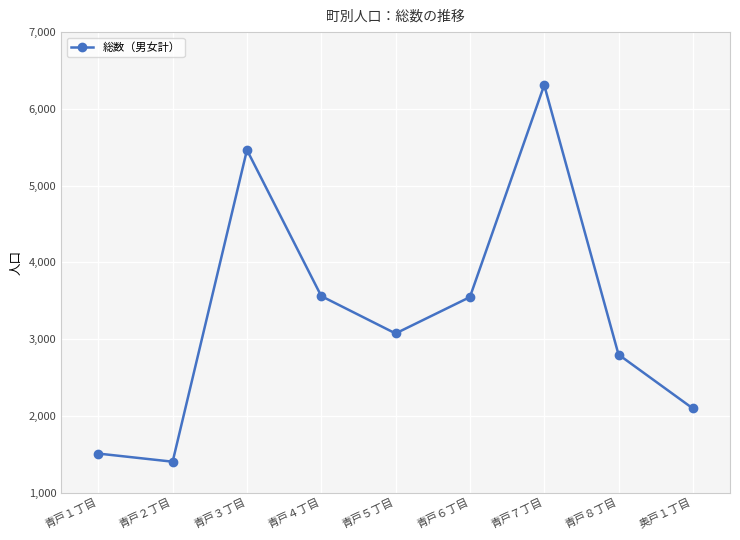

At which category does the data reach its first local peak?

青戸３丁目